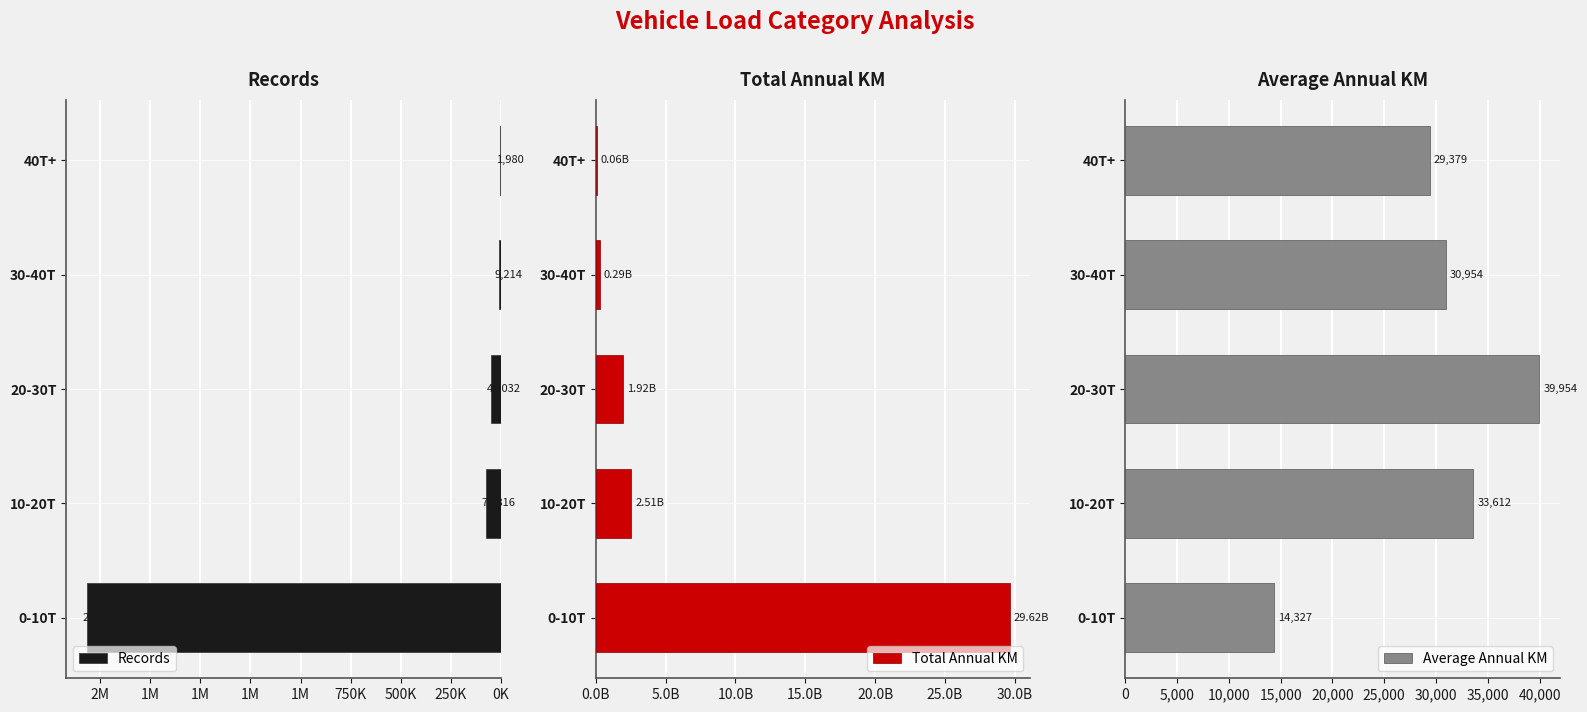

What is the average value of the Average Annual KM series?

29645